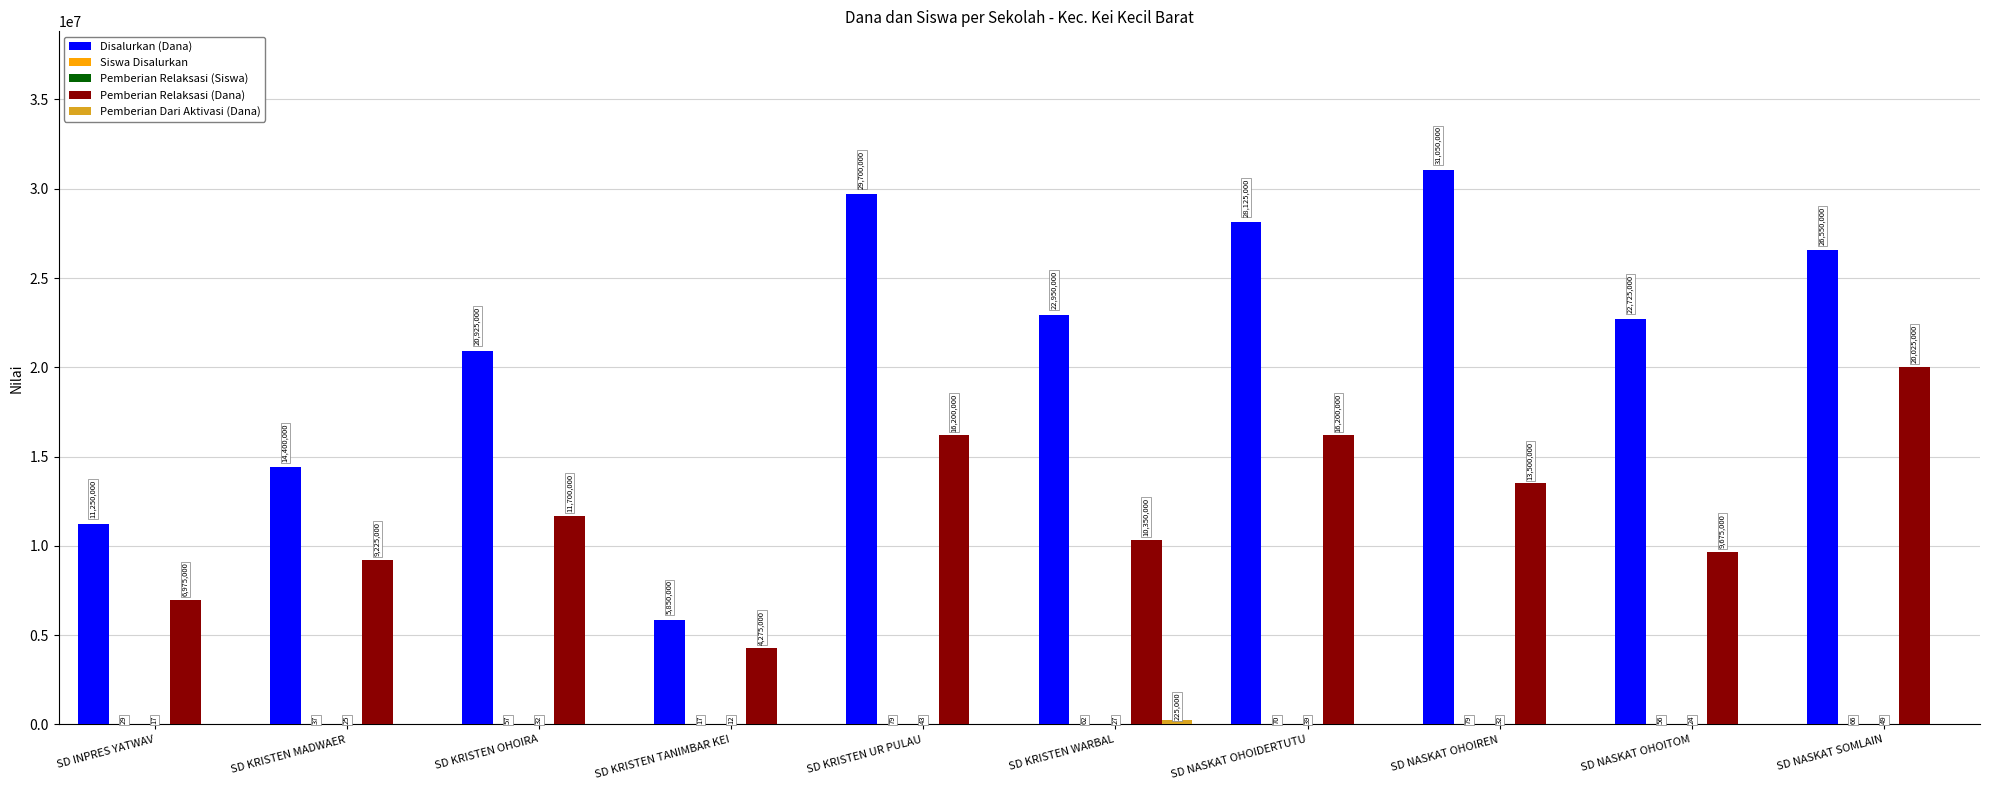

Between SD NASKAT OHOITOM and SD NASKAT SOMLAIN, which series saw the biggest shift?

Pemberian Relaksasi (Dana)